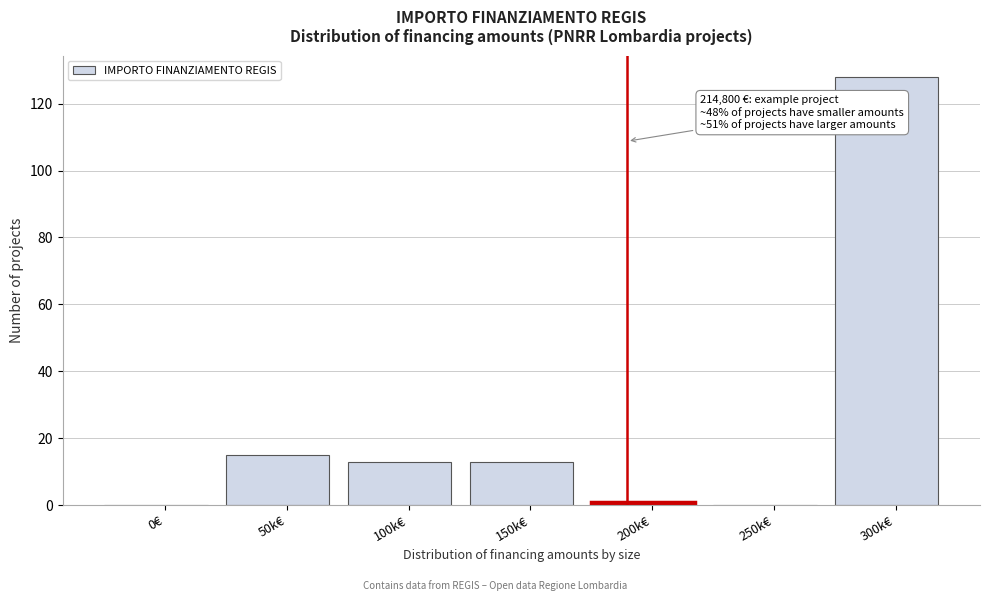

Reading left to right, transcribe all the data shown in this chart.

0€=0	50k€=15	100k€=13	150k€=13	200k€=1	250k€=0	300k€=128